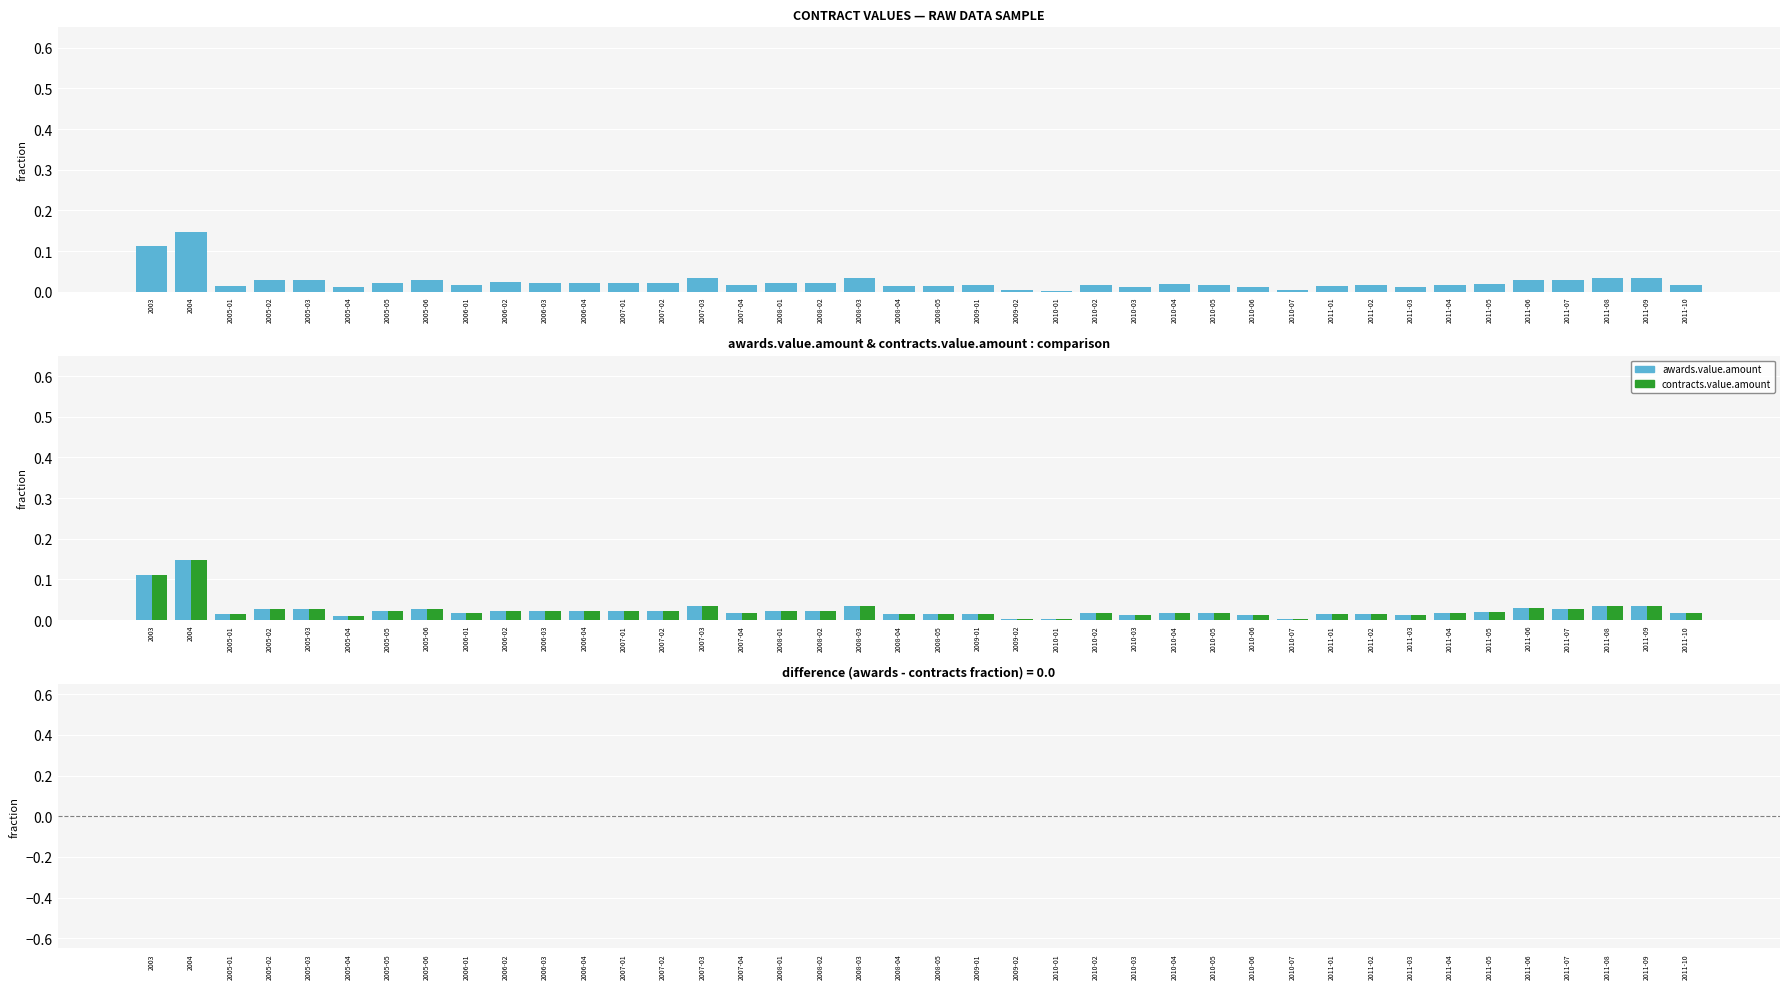

Does the chart contain stacked bars?

No